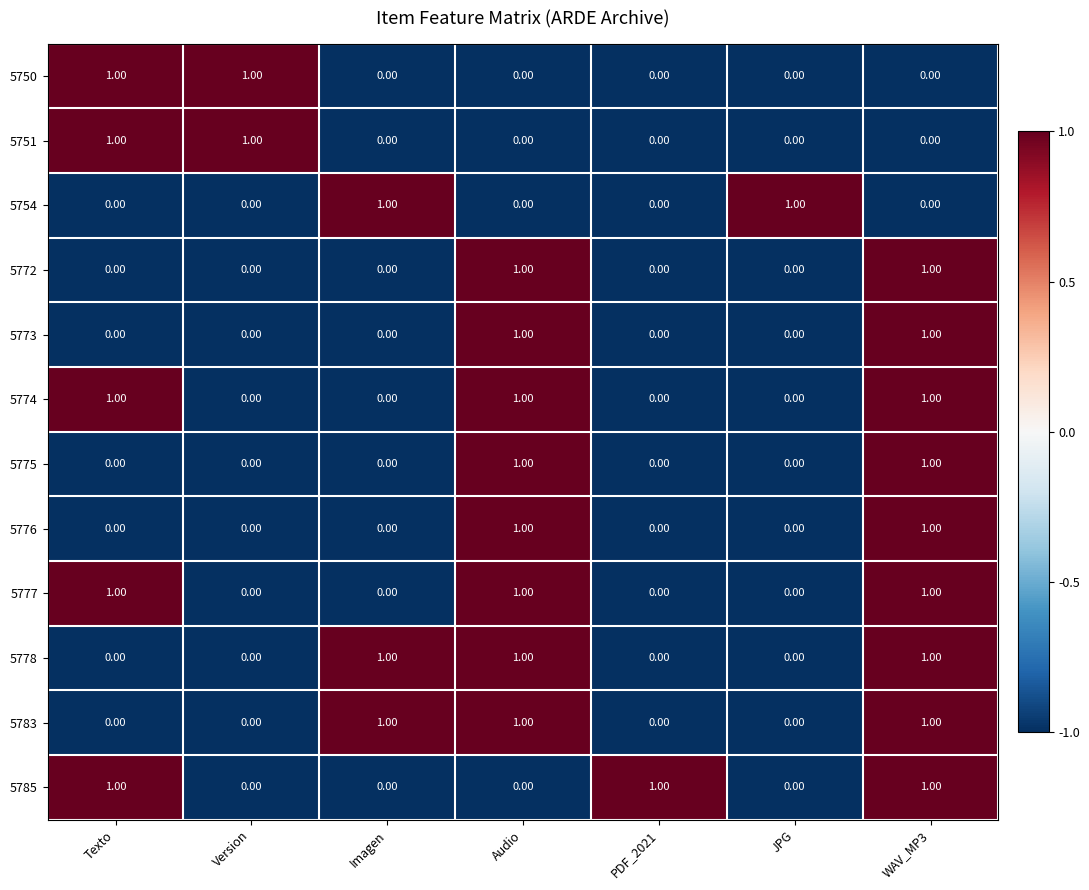

At which category is the sum across all series the highest?

WAV_MP3